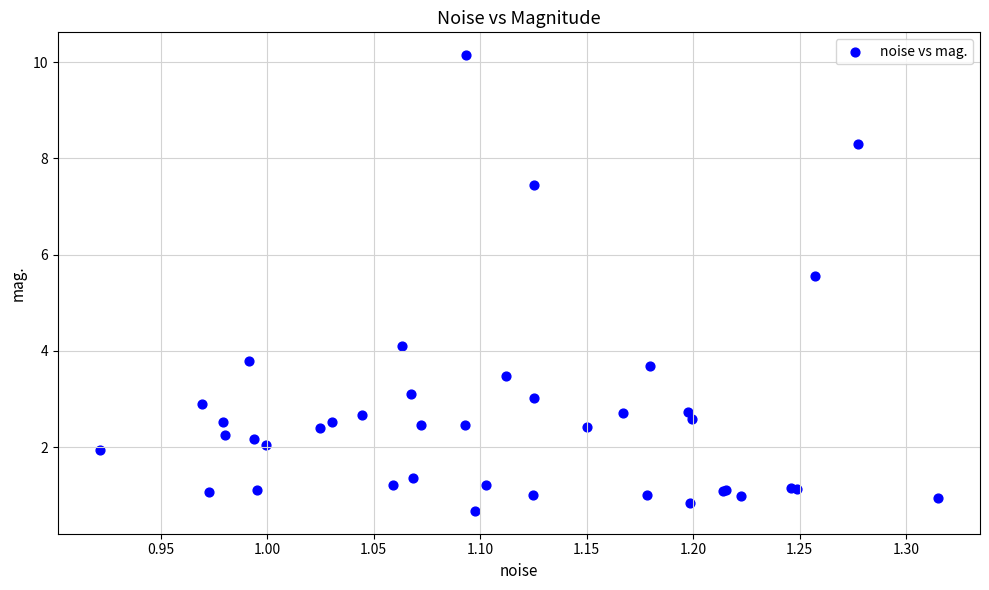

What Y value in the scatter plot is closest to 5?

5.6